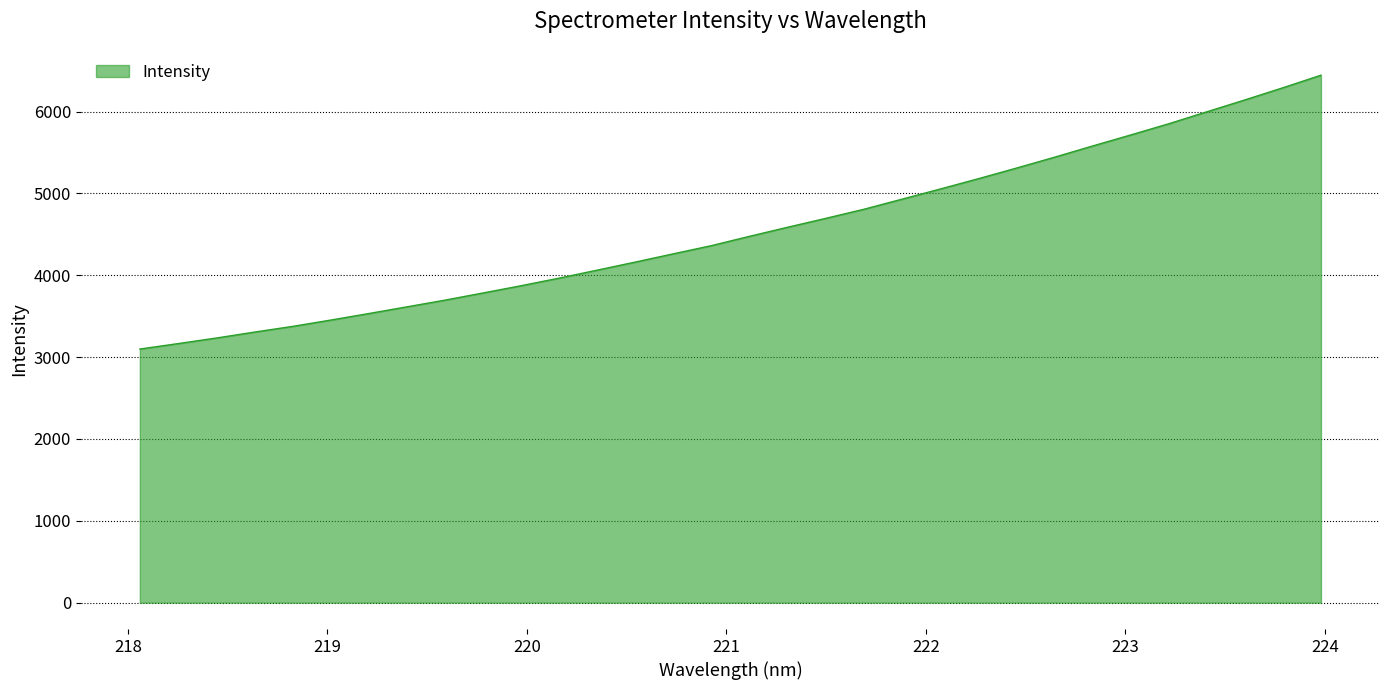

What is the greatest value displayed?

6443.7